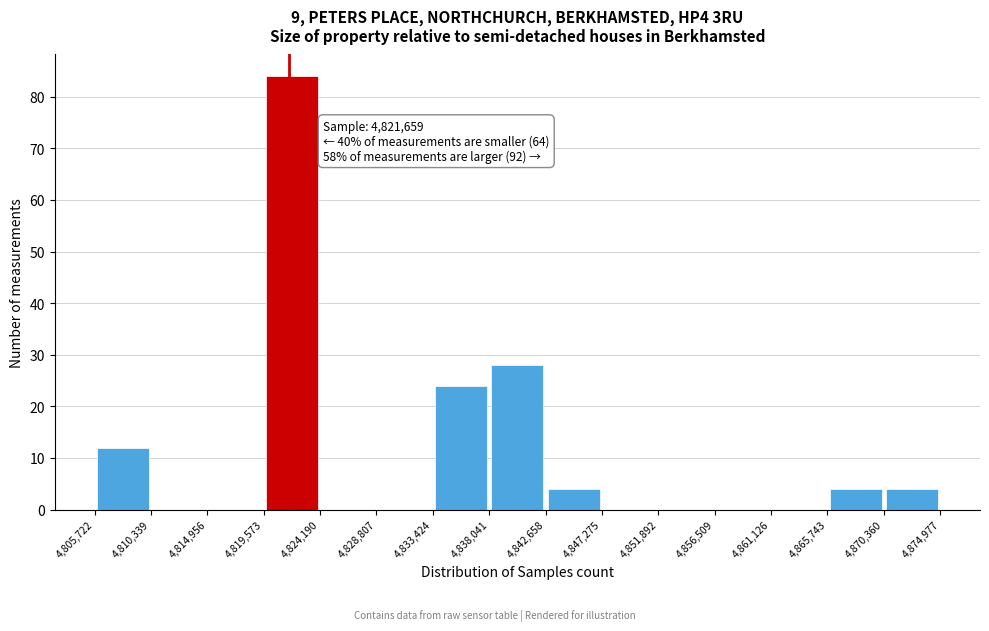

Which range on the x-axis has the tallest bar?

4,819,573 to 4,824,190